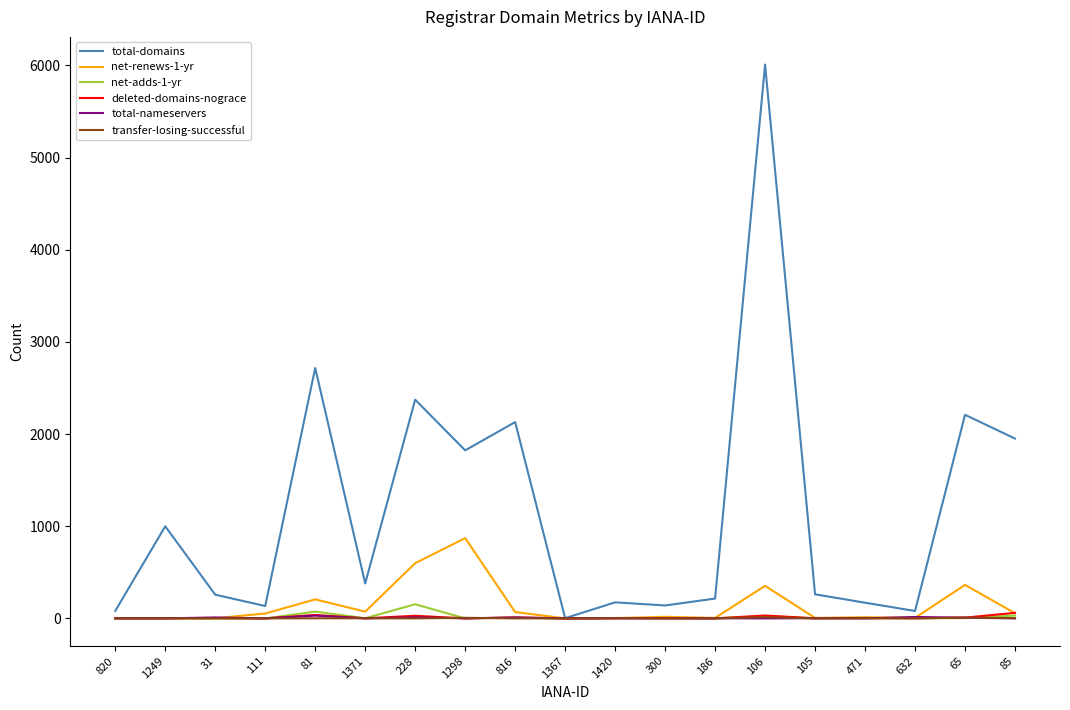

At which label does total-domains reach its peak?

106